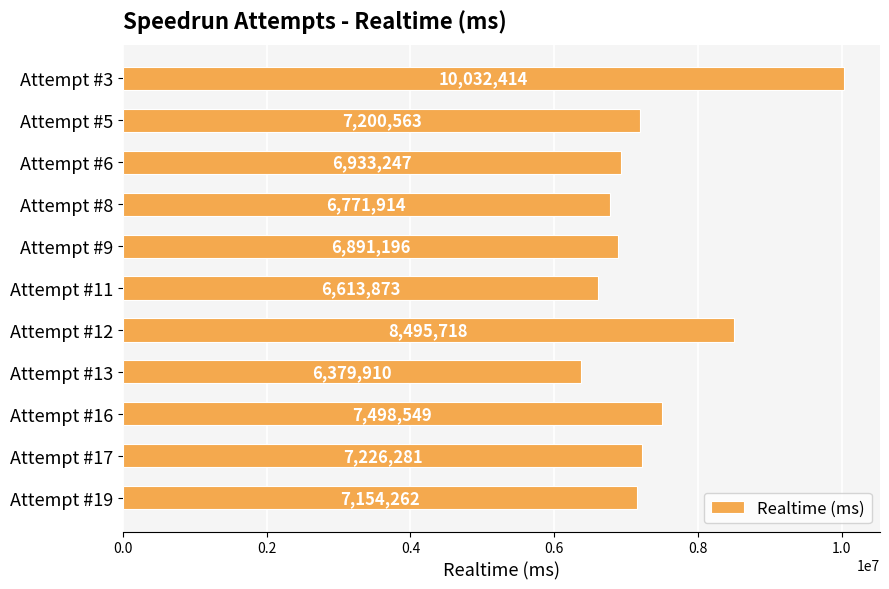

Are the bars horizontal?

Yes